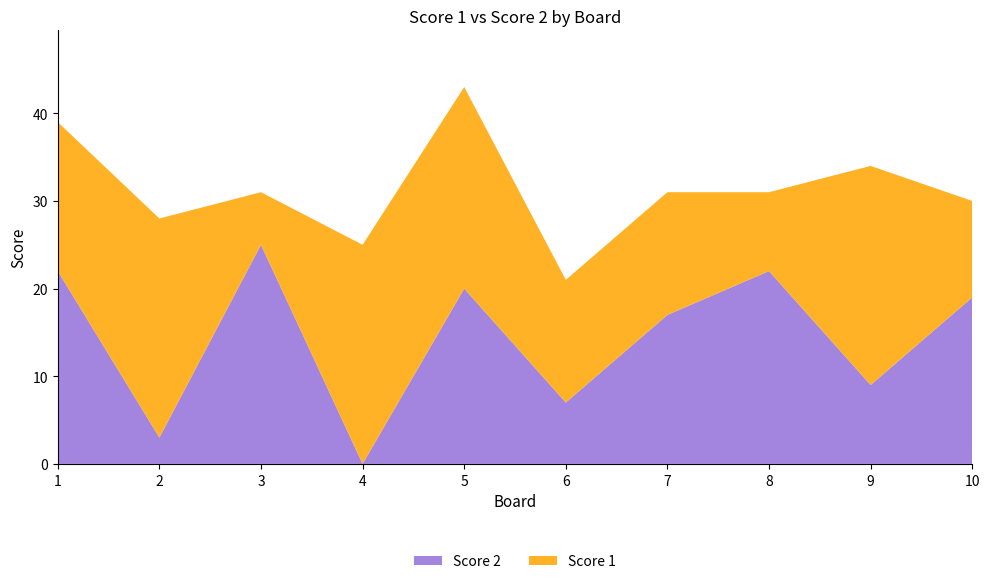

Reading left to right, transcribe all the data shown in this chart.

Score 1: 17	25	6	25	23	14	14	9	25	11
Score 2: 22	3	25	0	20	7	17	22	9	19